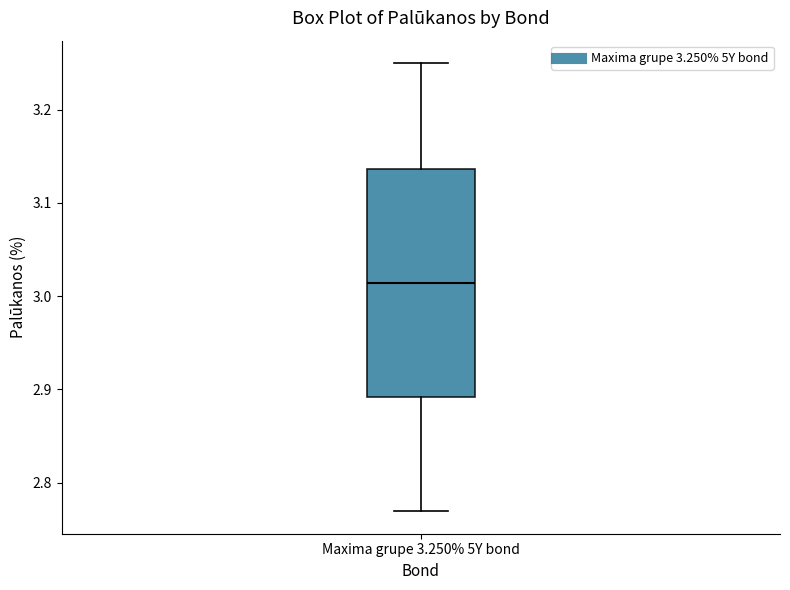

Transcribe this box plot: give where the median line is, the range the box spans, and where the two whiskers end, as read against the y-axis. The values are not printed on the chart, so give them approximately, as read against the axis.

median 3.01, box 2.89 to 3.14, whiskers 2.77 to 3.25